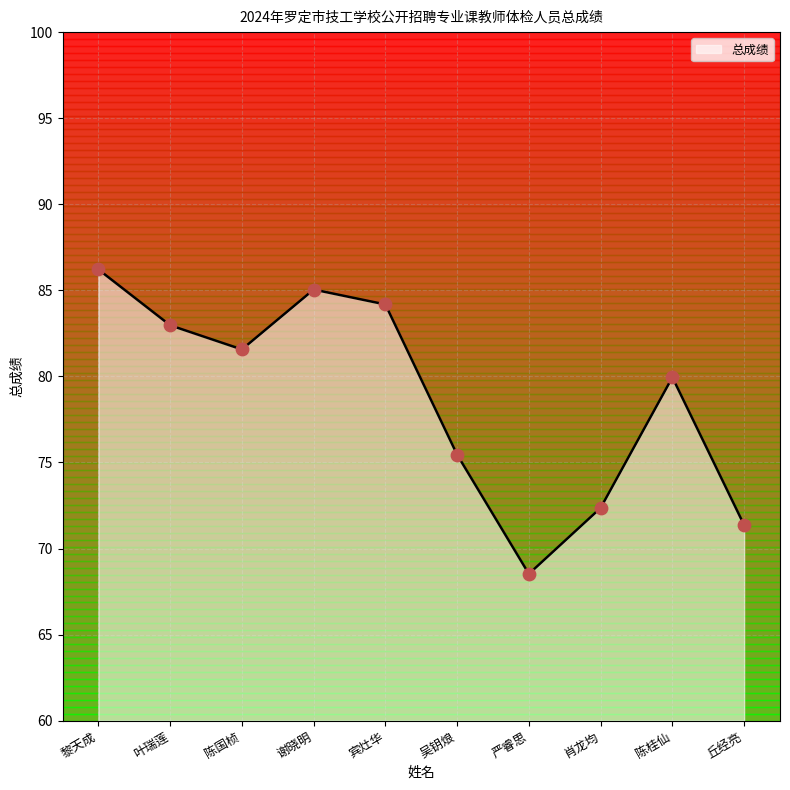

Approximately how many times larger is the value at 丘经亮 compared to 吴钥烺?

0.9